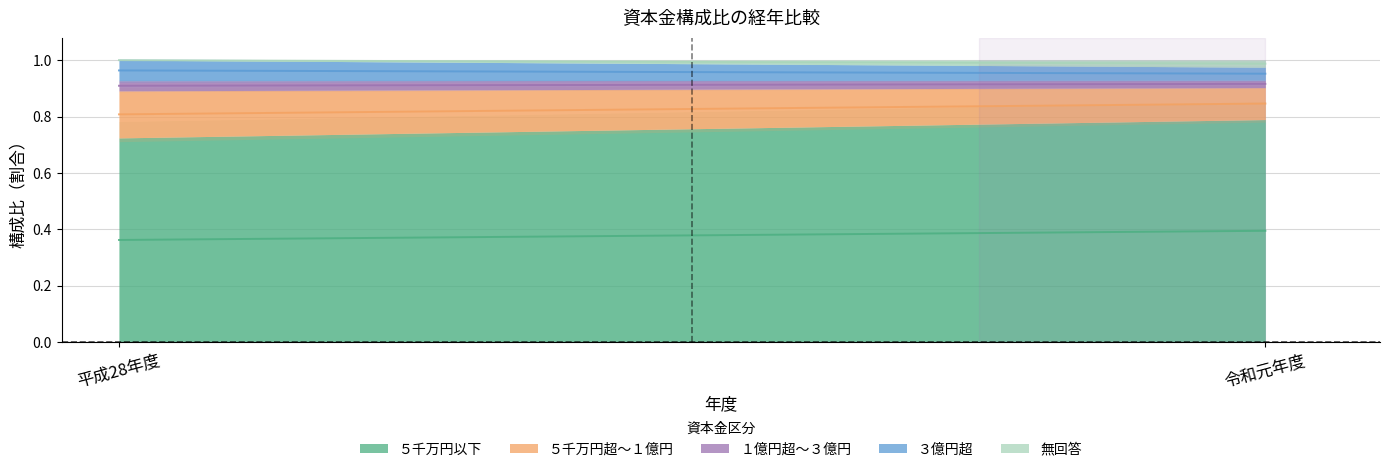

What are all the series names shown in the legend?

５千万円以下, ５千万円超～１億円, １億円超～３億円, ３億円超, 無回答